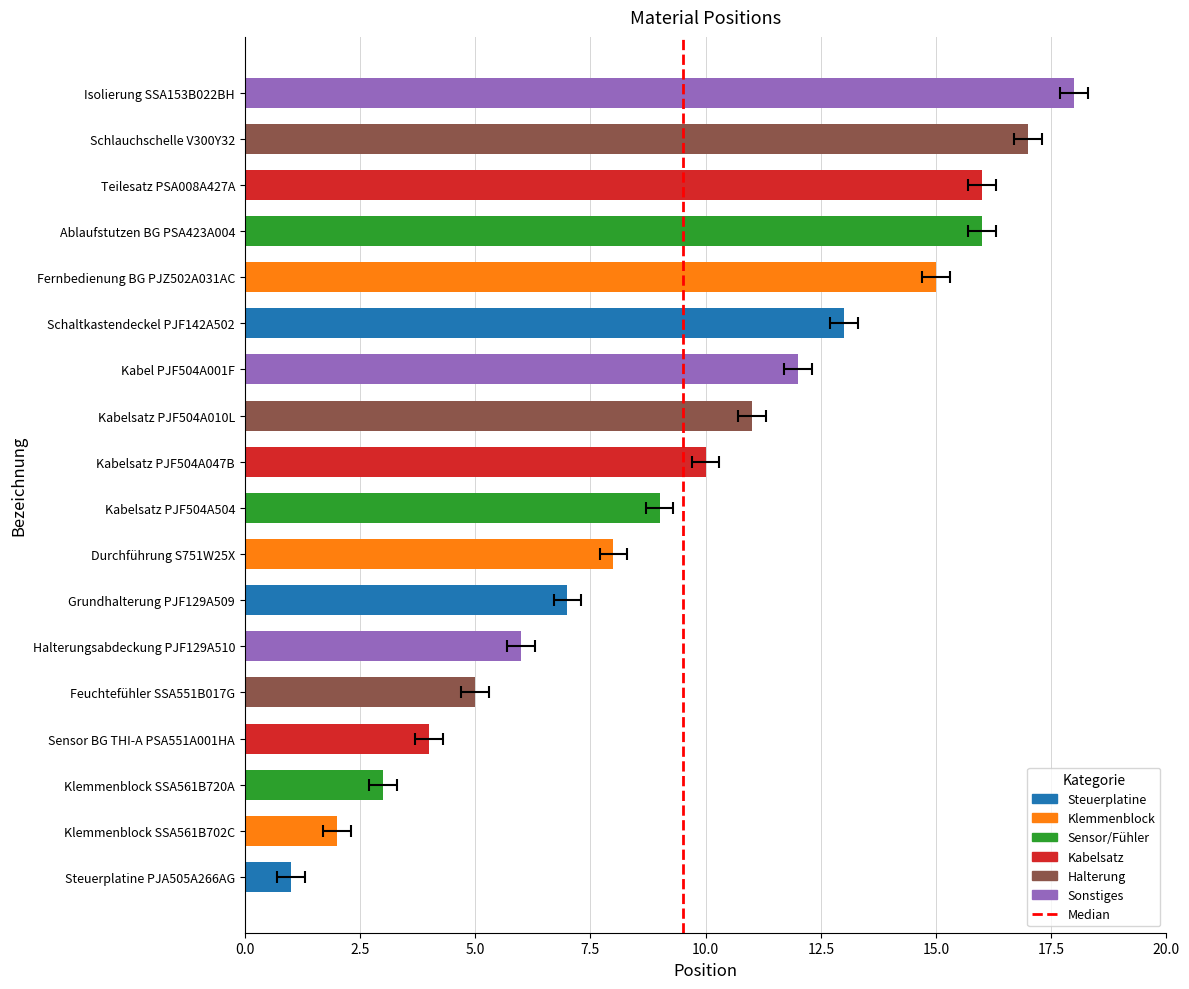

Is it true that the value at Klemmenblock SSA561B702C is 2?

True